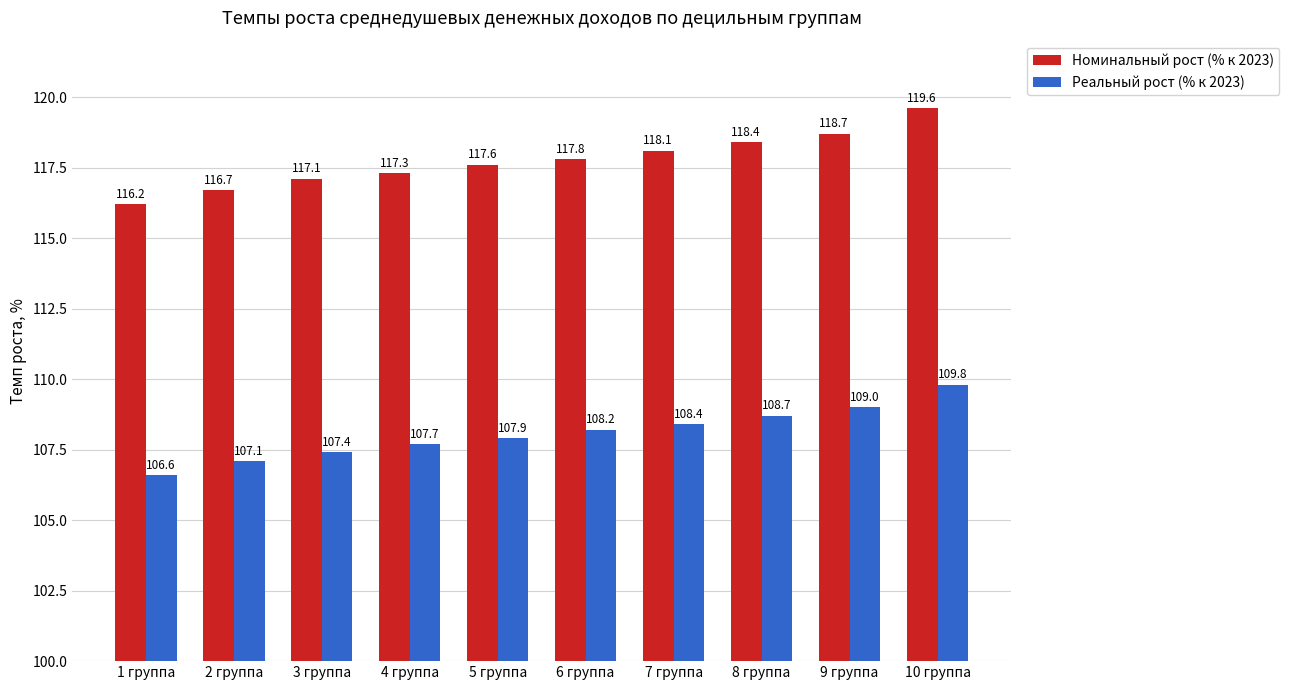

Reading left to right, transcribe all the data shown in this chart.

Номинальный рост (% к 2023): 116.2	116.7	117.1	117.3	117.6	117.8	118.1	118.4	118.7	119.6
Реальный рост (% к 2023): 106.6	107.1	107.4	107.7	107.9	108.2	108.4	108.7	109.0	109.8